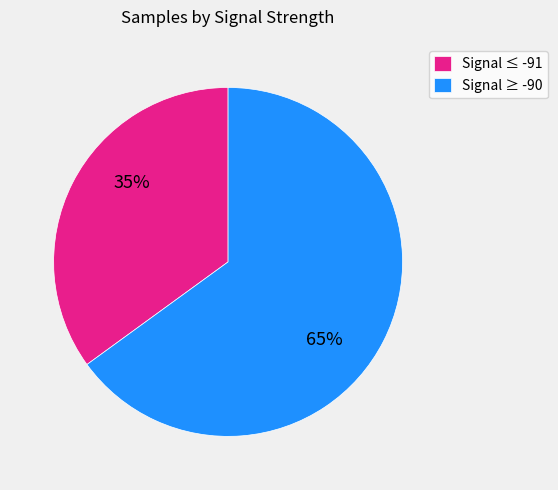

Which slice is the largest?

Signal ≥ -90